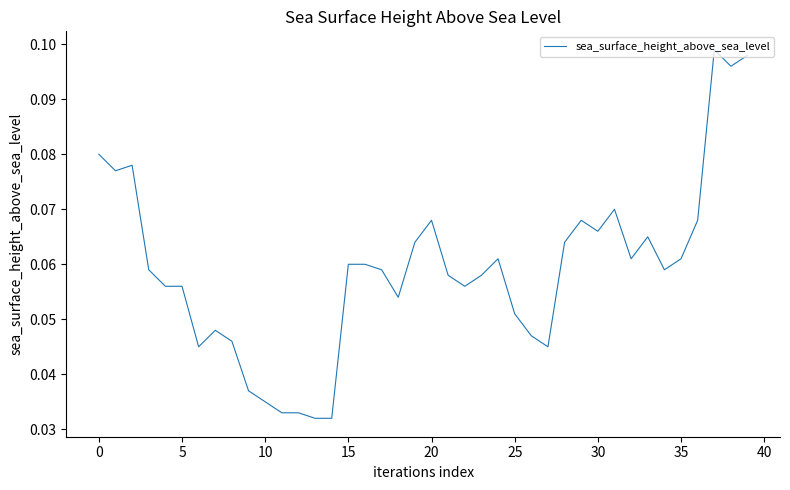

True or false: the data has more than 0 interior local peaks.

True